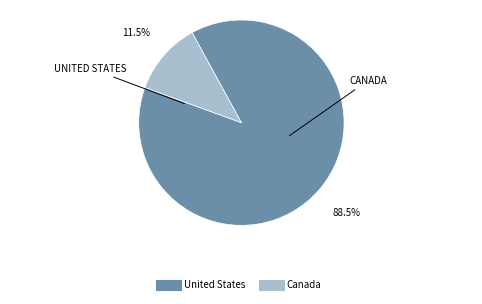

Which category has the biggest portion of the pie?

United States